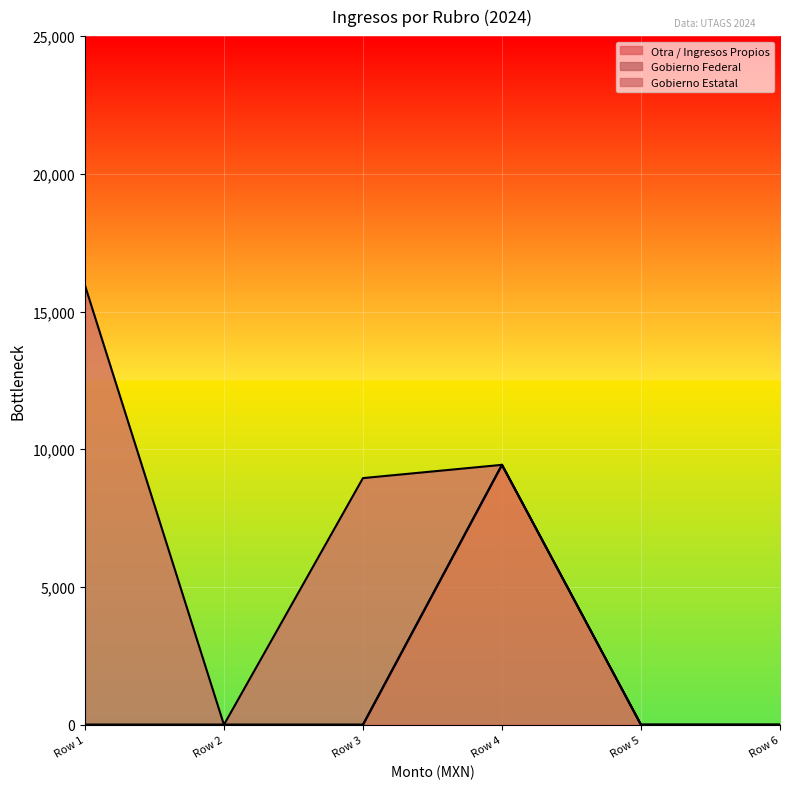

List the series in order of their overall mean, highest first.

Gobierno Estatal, Otra / Ingresos Propios, Gobierno Federal